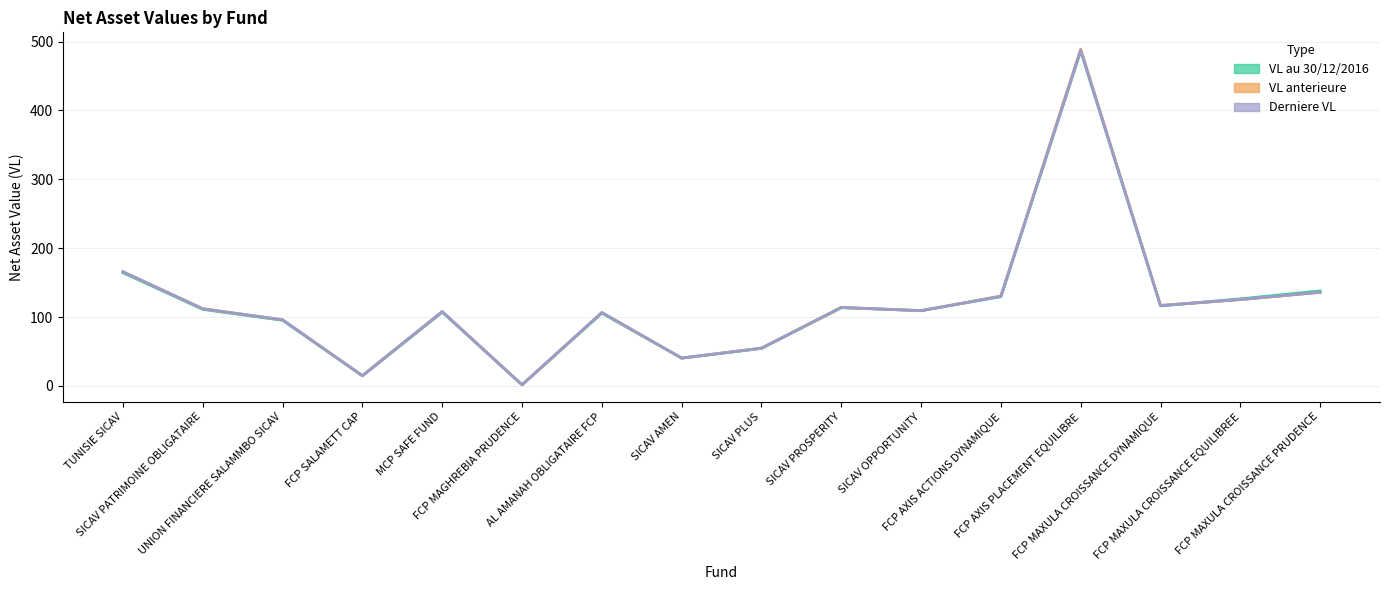

List the series in order of their peak value, lowest first.

VL au 30/12/2016 (line), Derniere VL (line), VL anterieure (line)